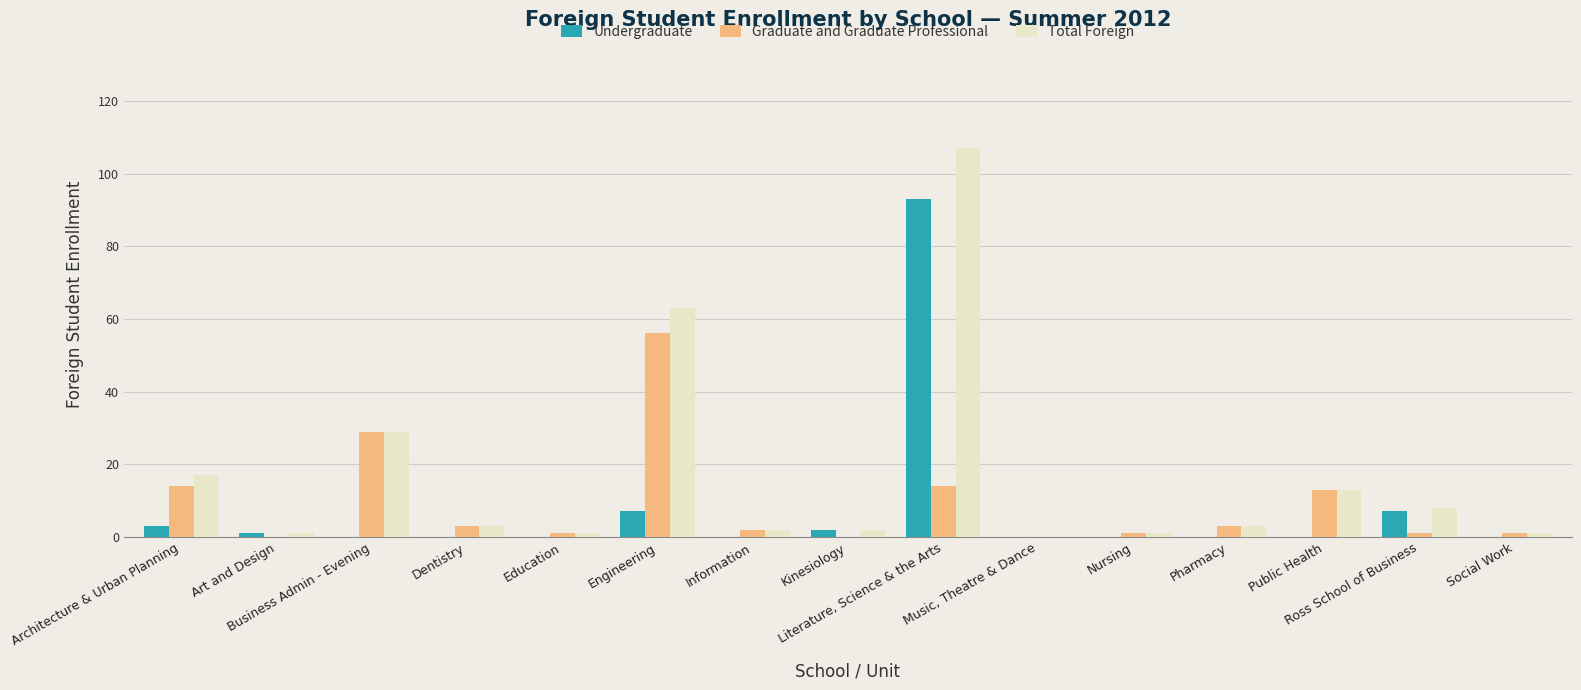

What is the sum of all Graduate and Graduate Professional values?

138